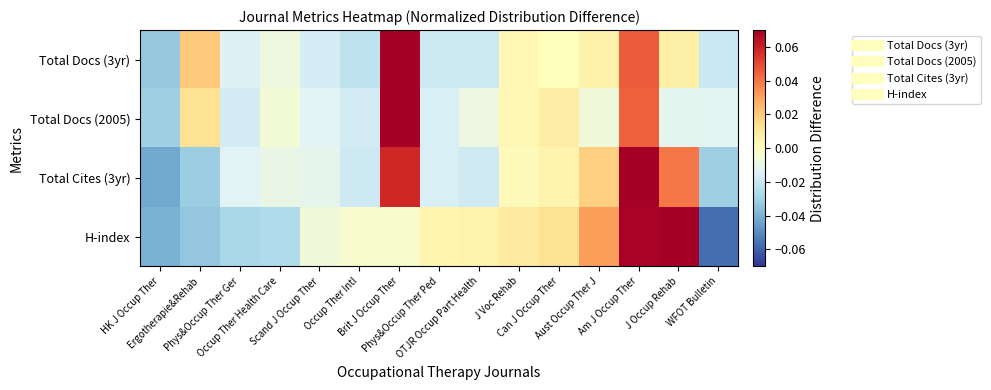

Which series has the largest total across all categories?

Total Docs (2005)